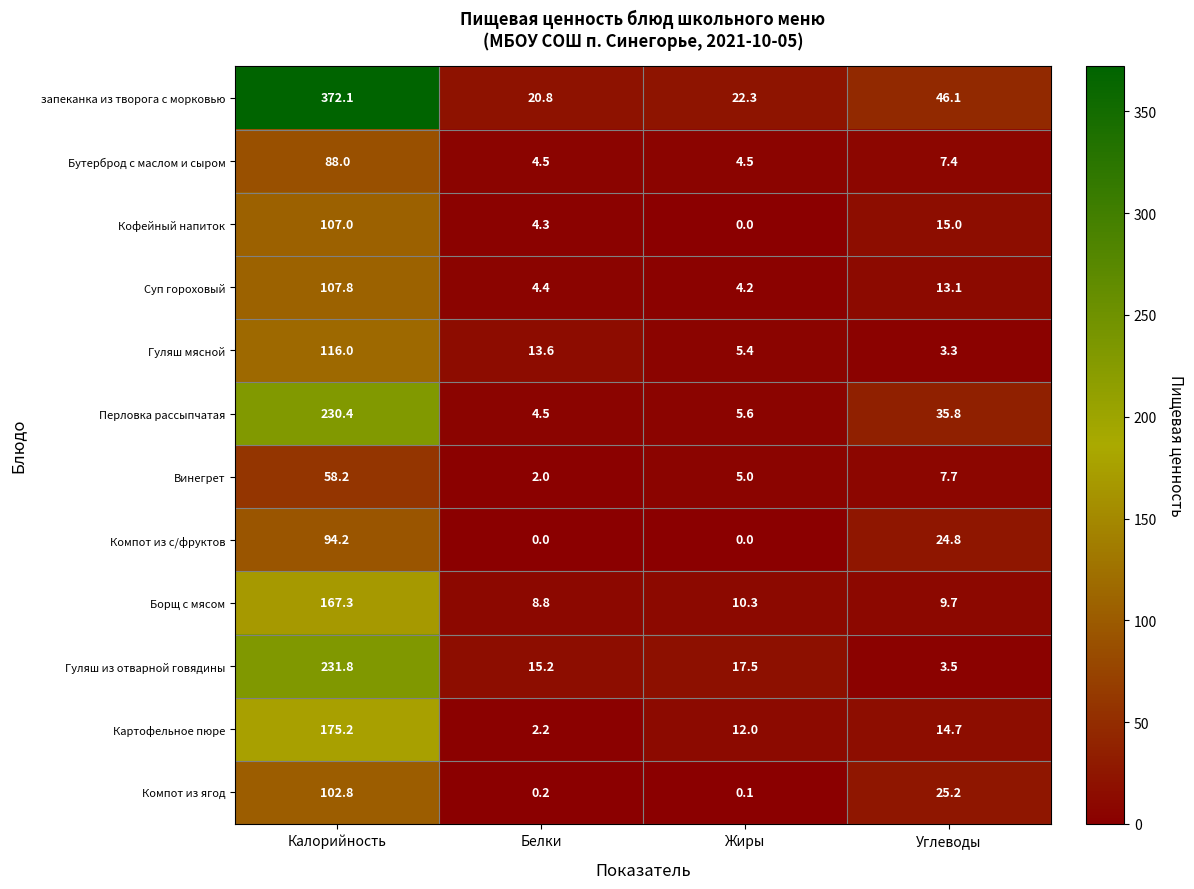

True or false: Компот из с/фруктов has a value of 5.5 at Углеводы.

False